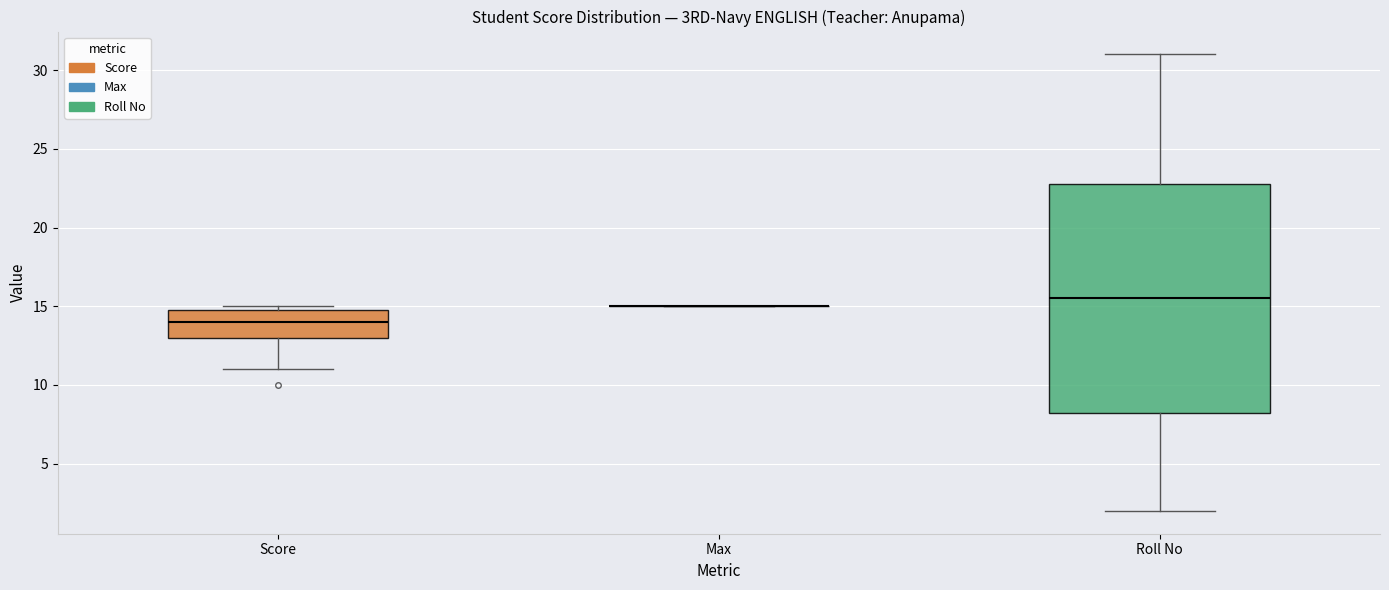

Where is the upper edge of the box for Roll No on the y-axis? The values are not printed on the chart, so give them approximately, as read against the axis.

23.0